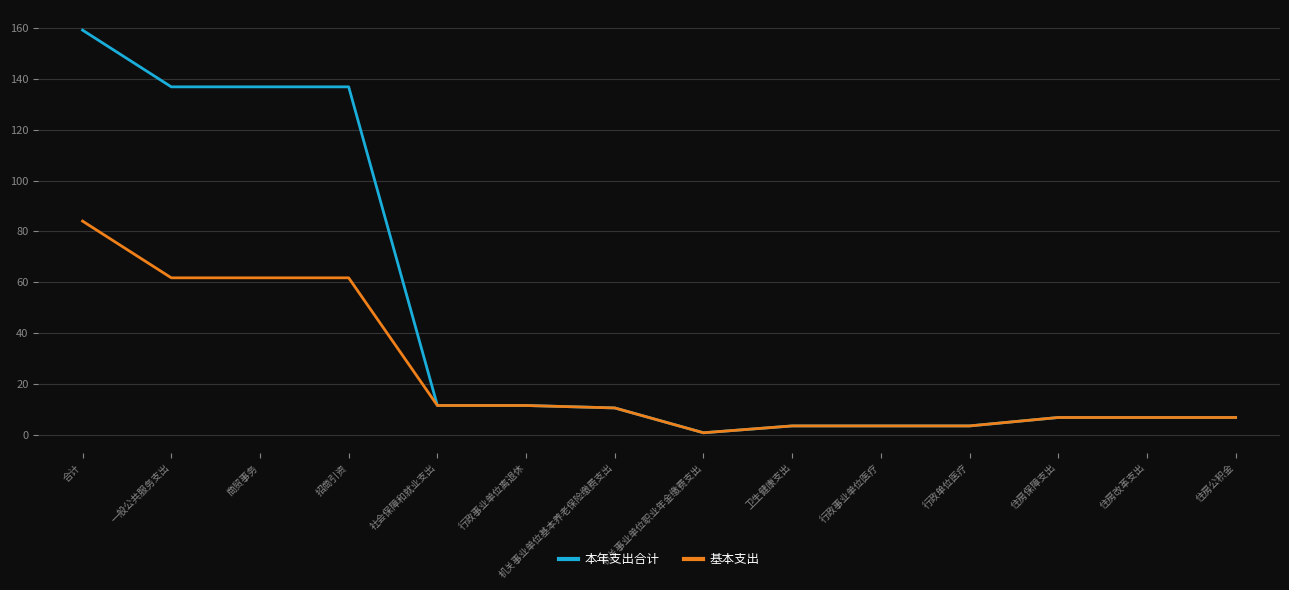

At which label does 本年支出合计 reach its peak?

合计